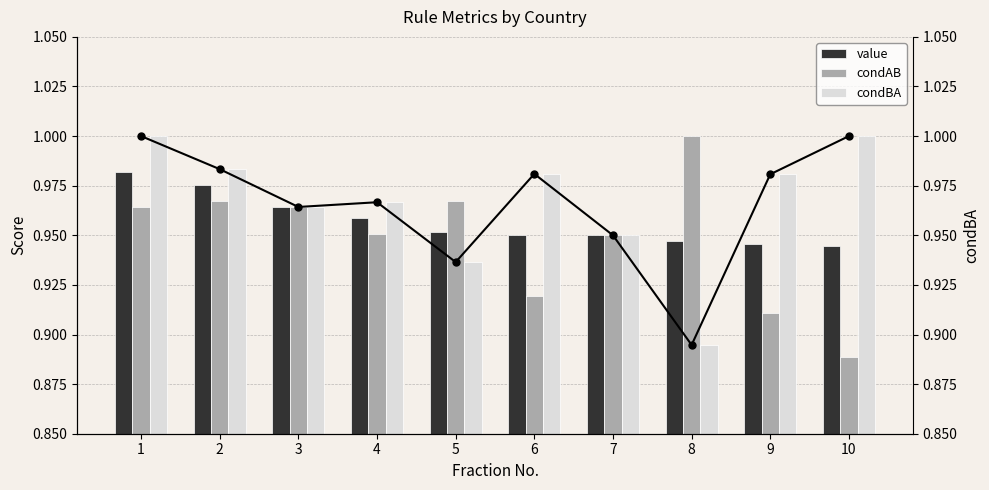

At how many categories does at least one series exceed 0?

10